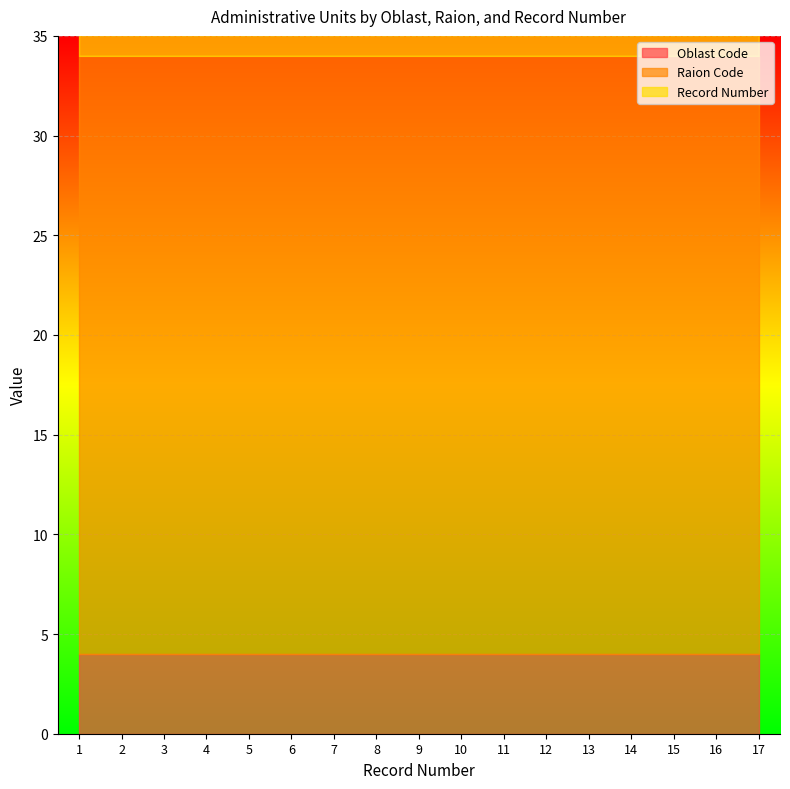

True or false: Oblast Code and Raion Code intersect in this chart.

False